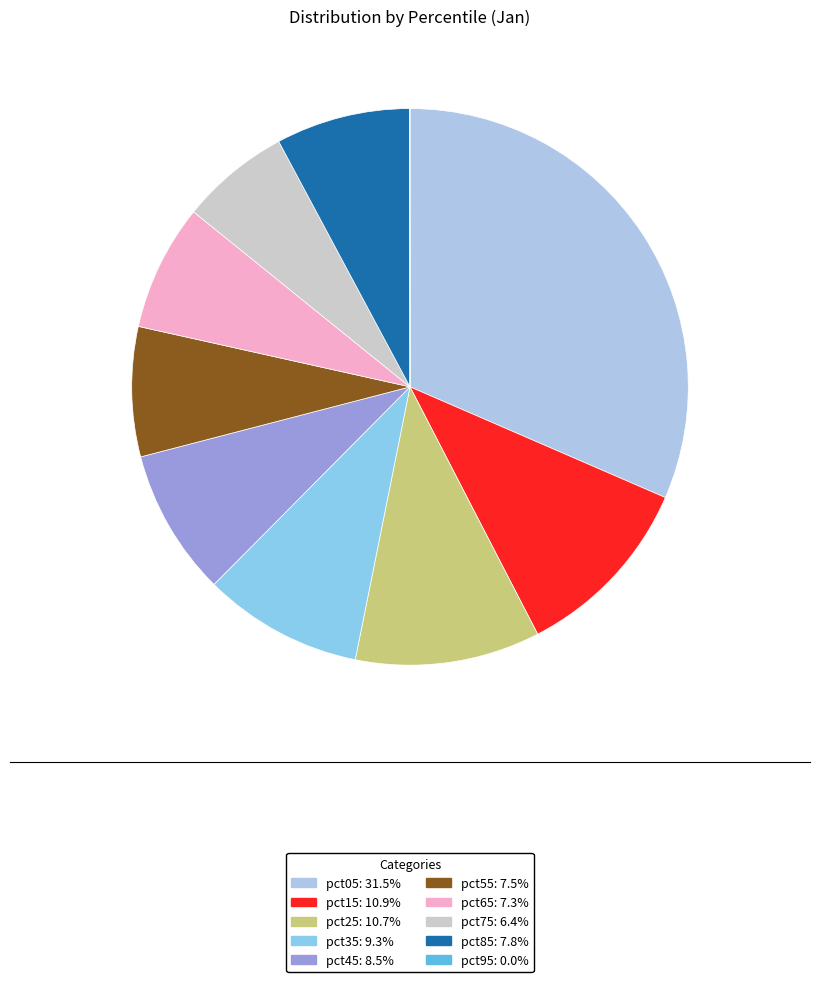

To the nearest percent, what percentage of the pie is pct85?

8%